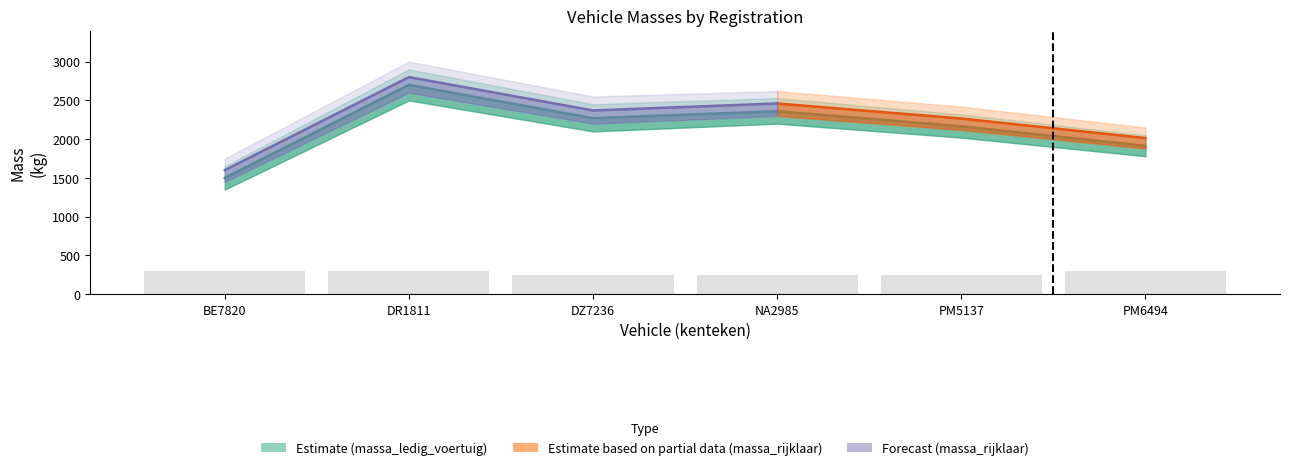

What is the minimum value shown in the chart?

1500